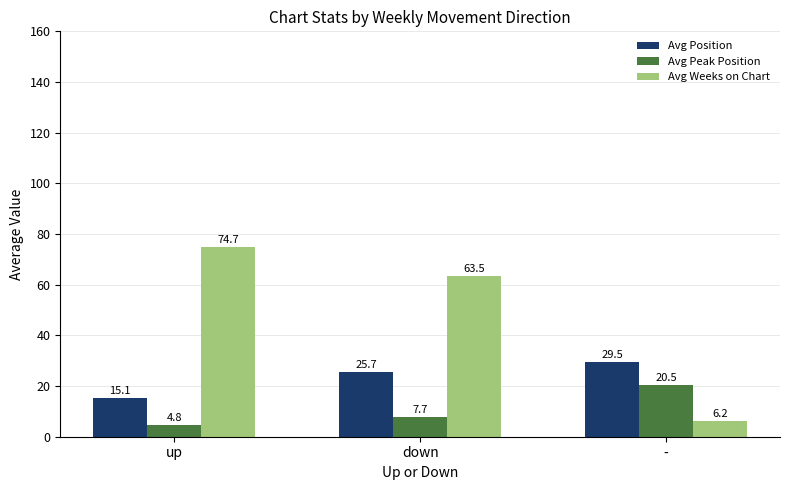

At down, list the series in order from smallest to largest.

Avg Peak Position, Avg Position, Avg Weeks on Chart